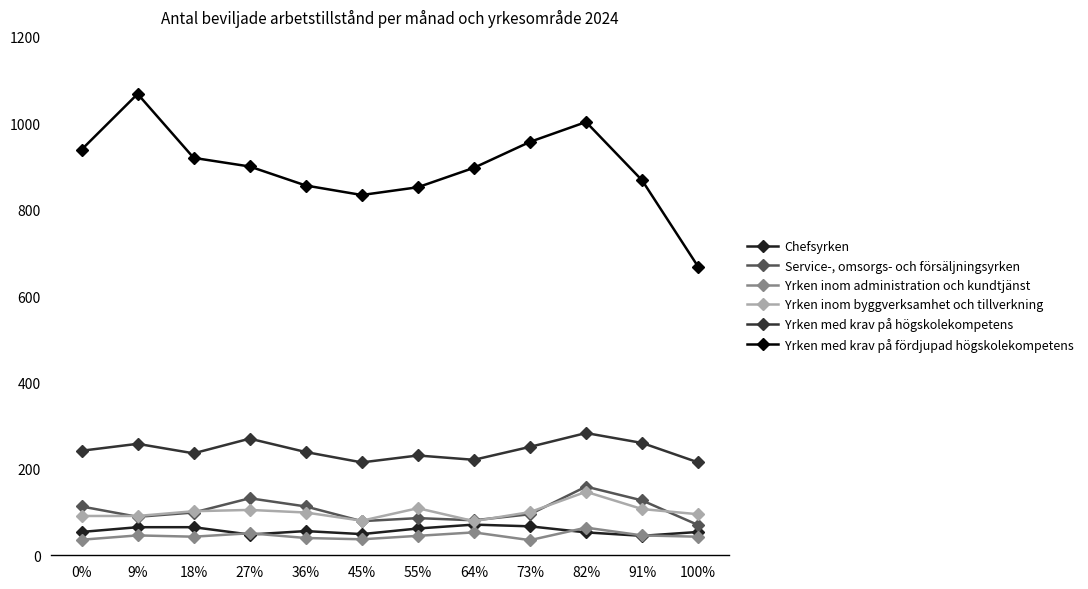

How many categories are shown in the chart?

12